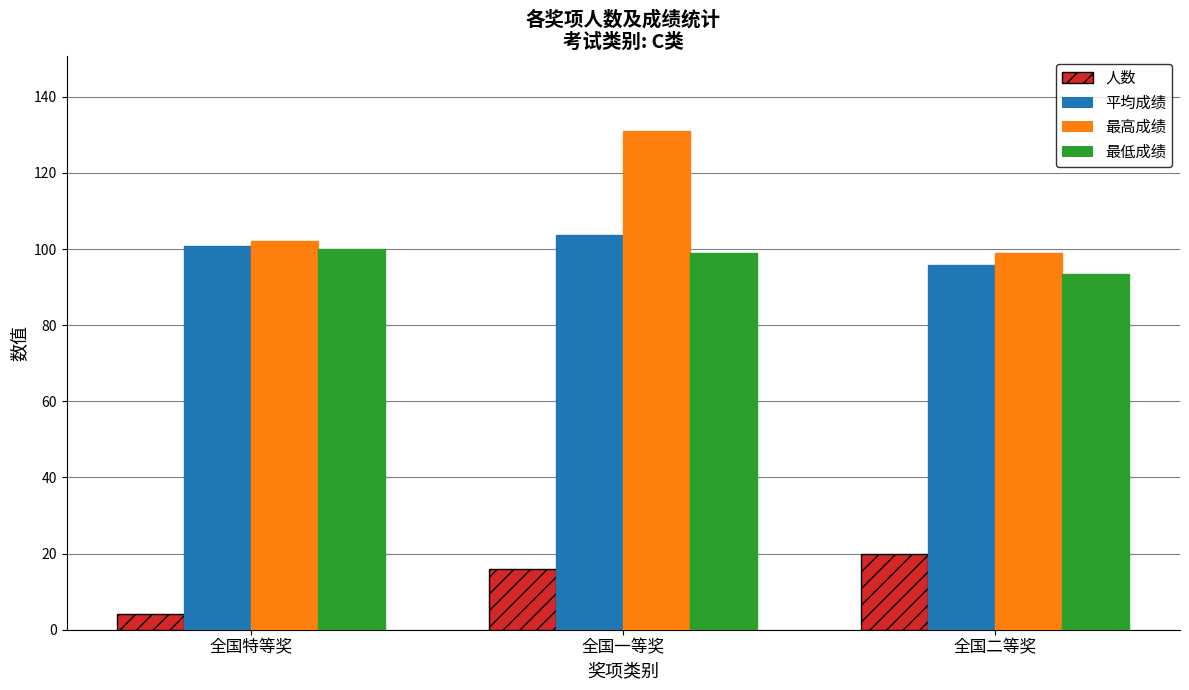

Is the value of 最低成绩 at 全国一等奖 greater than the value of 最高成绩 at 全国一等奖?

No